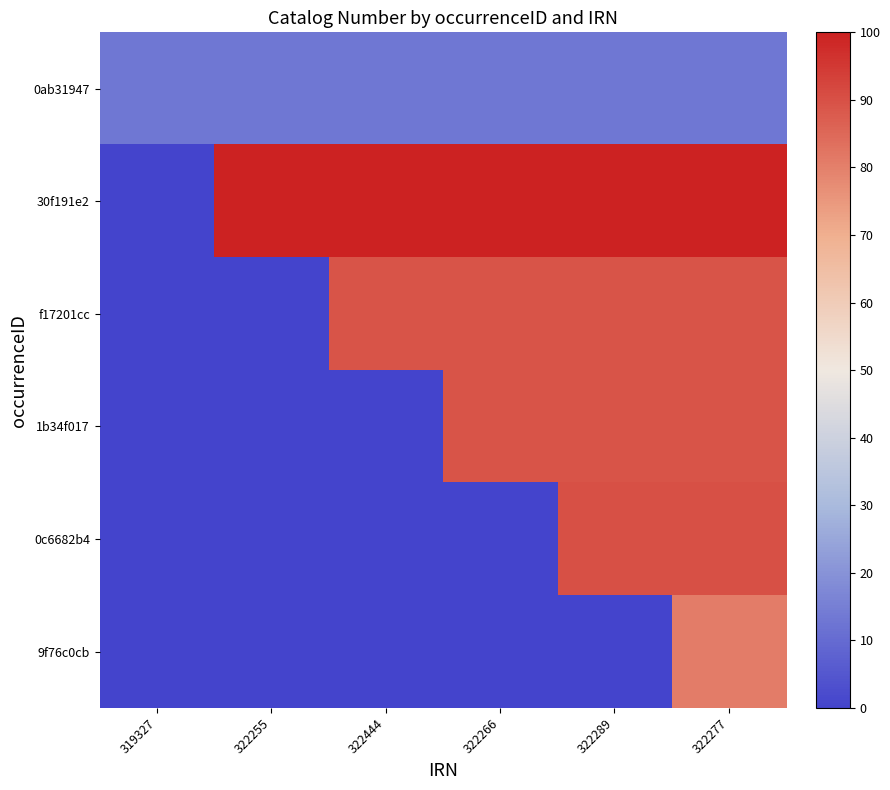

Reading right to left, list all the values displayed in this chart.

0ab31947: 322277=13.3	322289=13.3	322266=13.3	322444=13.3	322255=13.3	319327=13.3
30f191e2: 322277=100.0	322289=100.0	322266=100.0	322444=100.0	322255=100.0	319327=0.0
f17201cc: 322277=89.4	322289=89.4	322266=89.4	322444=89.4	322255=0.0	319327=0.0
1b34f017: 322277=89.3	322289=89.3	322266=89.3	322444=0.0	322255=0.0	319327=0.0
0c6682b4: 322277=90.0	322289=90.0	322266=0.0	322444=0.0	322255=0.0	319327=0.0
9f76c0cb: 322277=80.6	322289=0.0	322266=0.0	322444=0.0	322255=0.0	319327=0.0